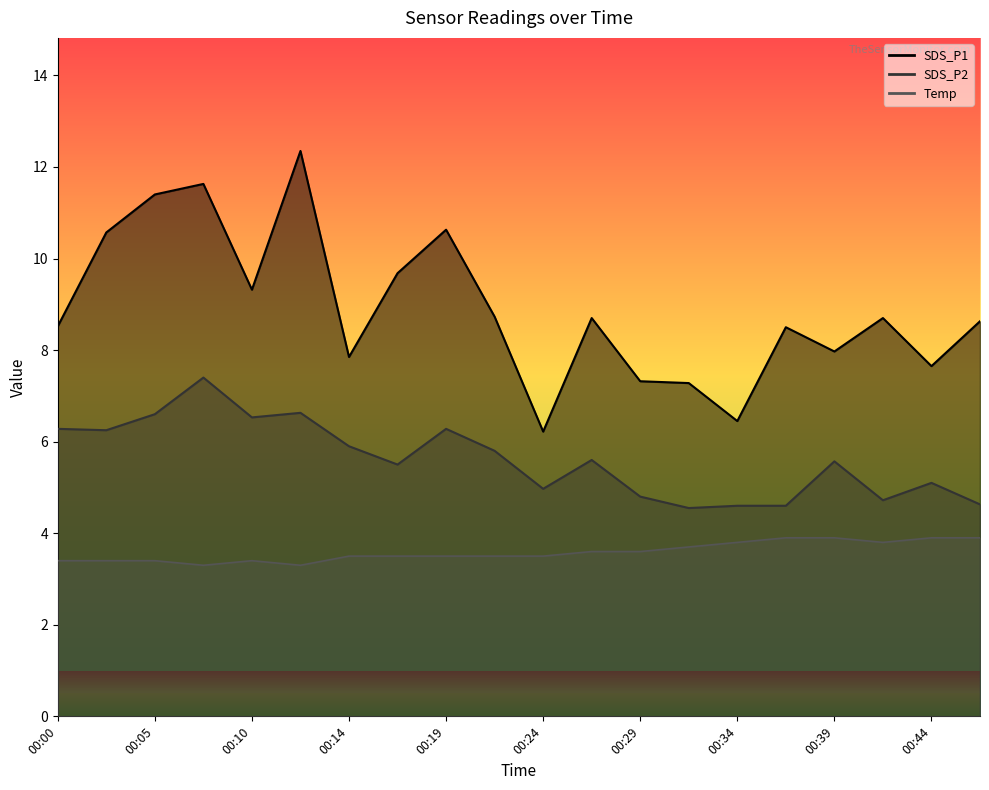

Rank the series by their average value, from highest to lowest.

SDS_P1_line, SDS_P2_line, Temp_line